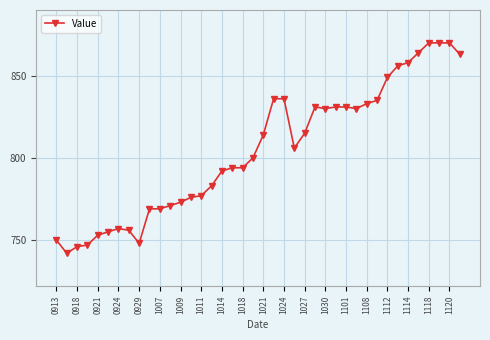

What is the smallest value displayed?

742